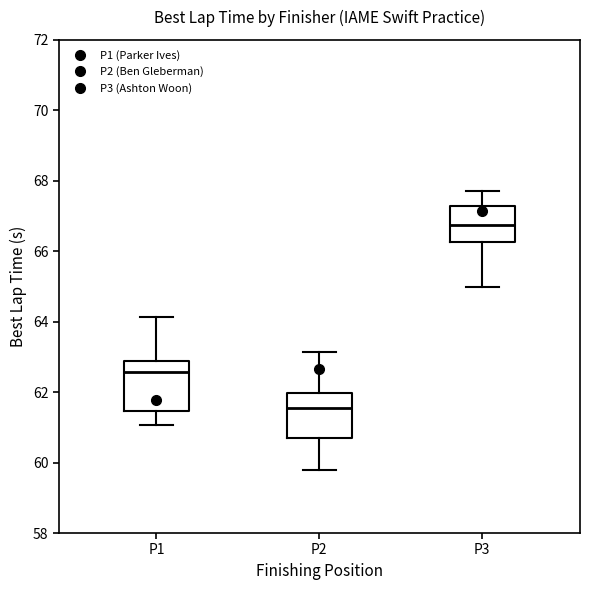

Where is the upper edge of the box for P1 on the y-axis? The values are not printed on the chart, so give them approximately, as read against the axis.

62.8